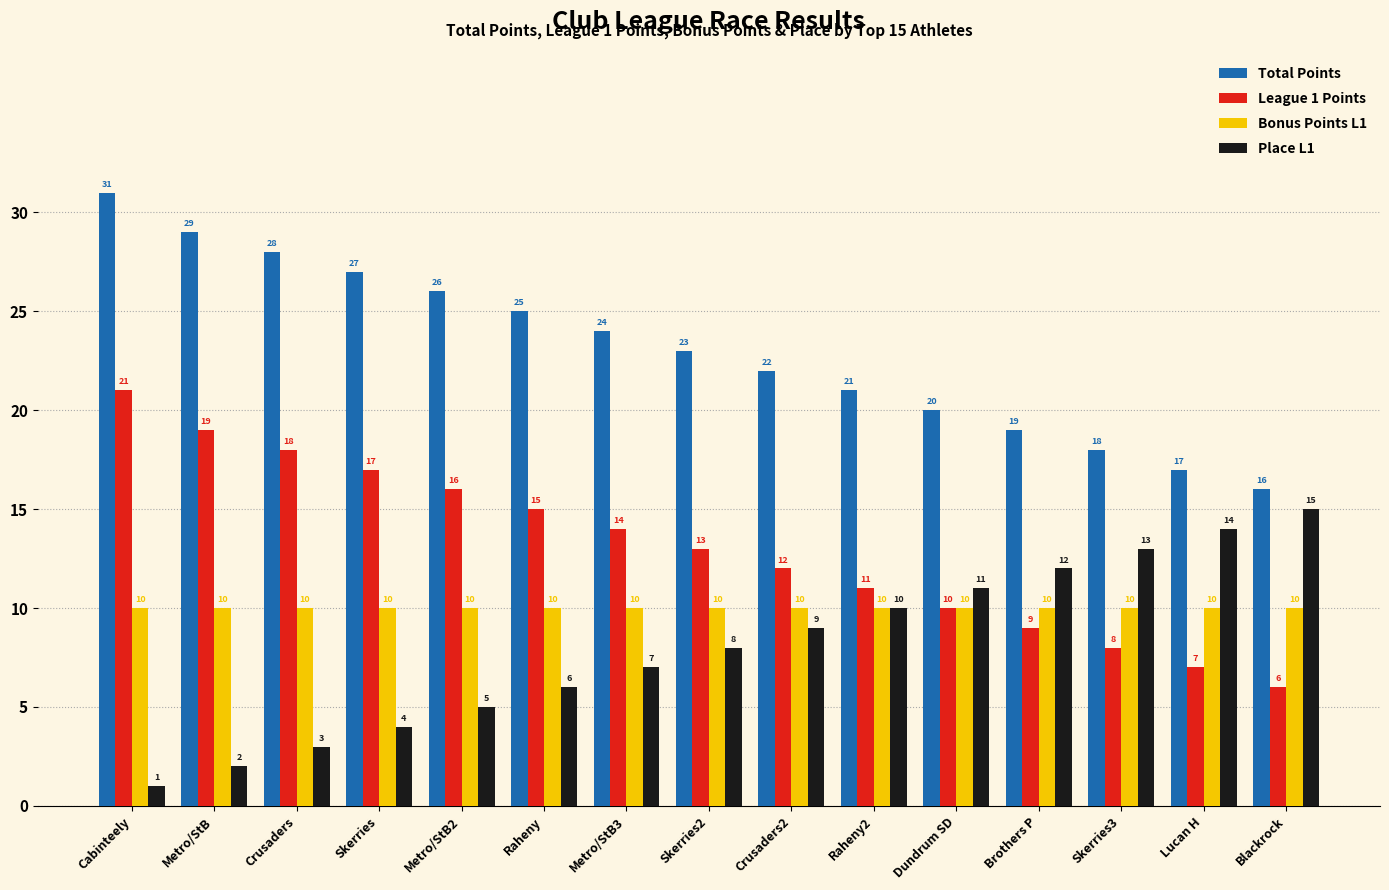

What is the lowest value of the Bonus Points L1 series?

10